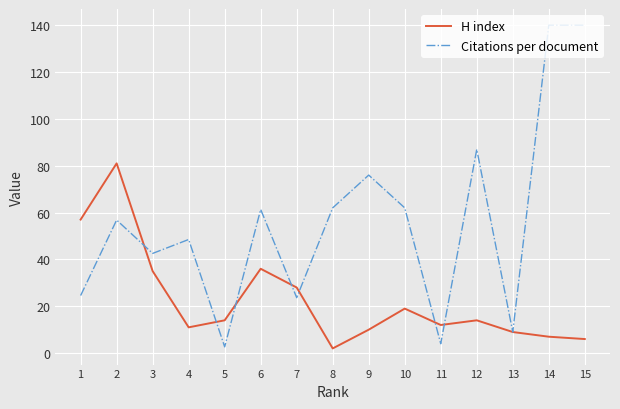

What is the difference between the maximum and second lowest values in the H index series?

75.0